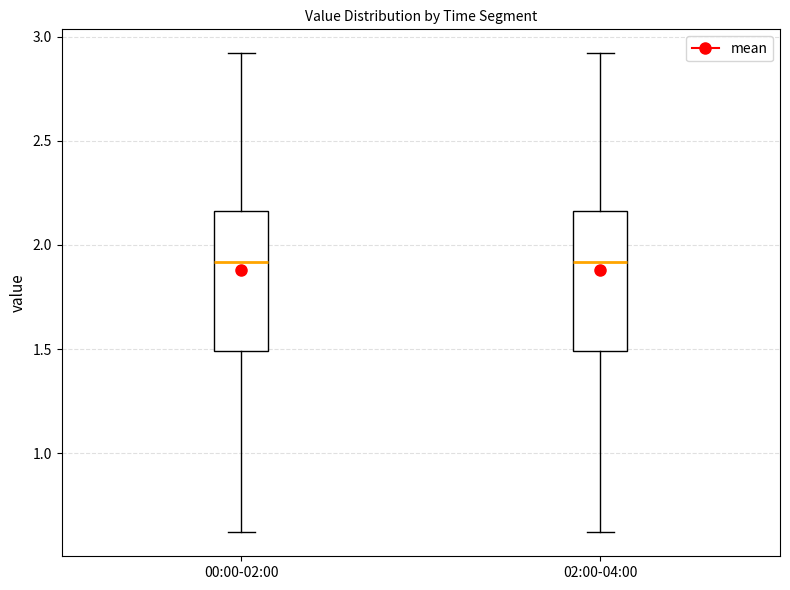

Where is the lower edge of the box for 02:00-04:00 on the y-axis? The values are not printed on the chart, so give them approximately, as read against the axis.

1.50